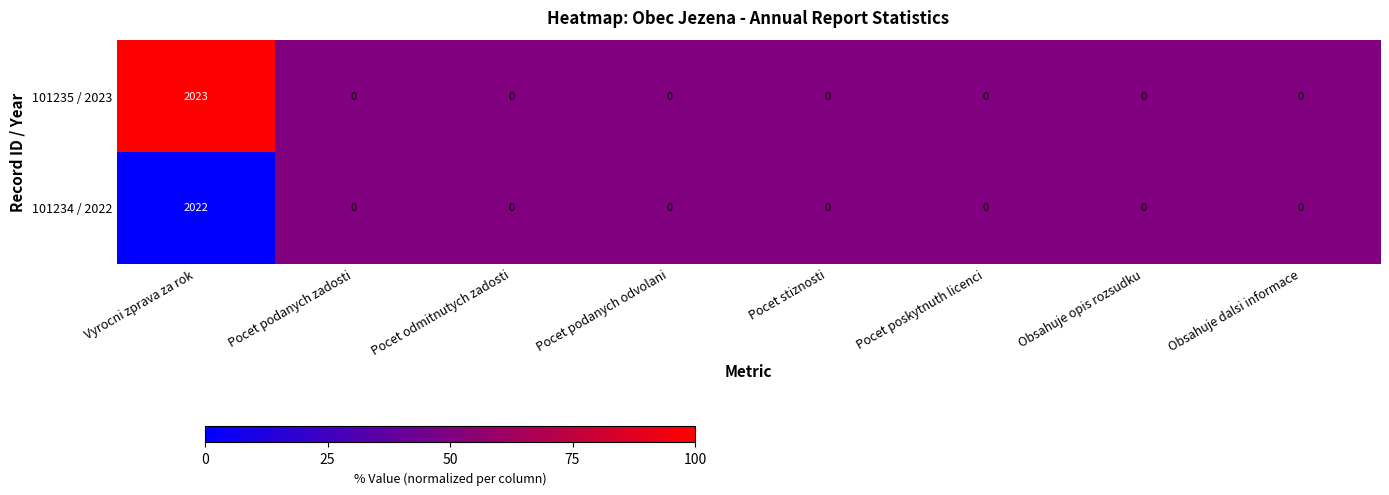

At which category is the sum across all series the highest?

Vyrocni zprava za rok